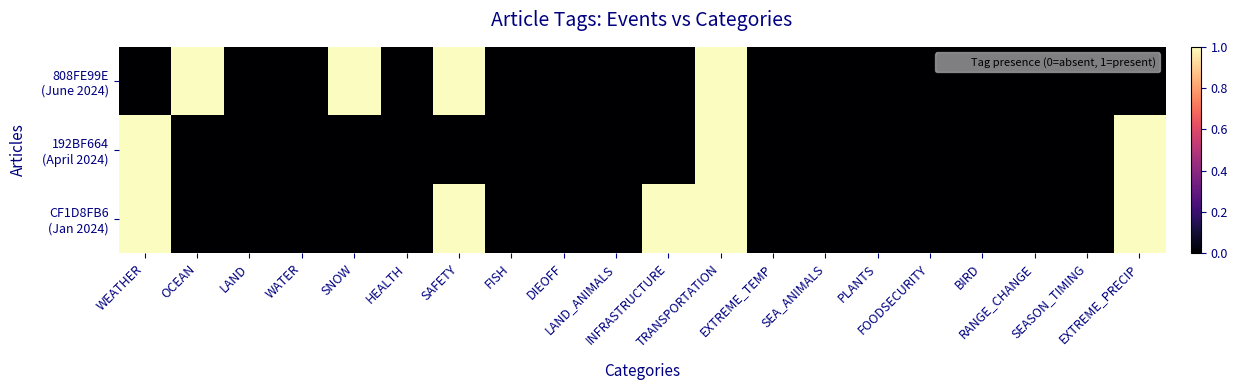

At how many categories does at least one series exceed 0?

7